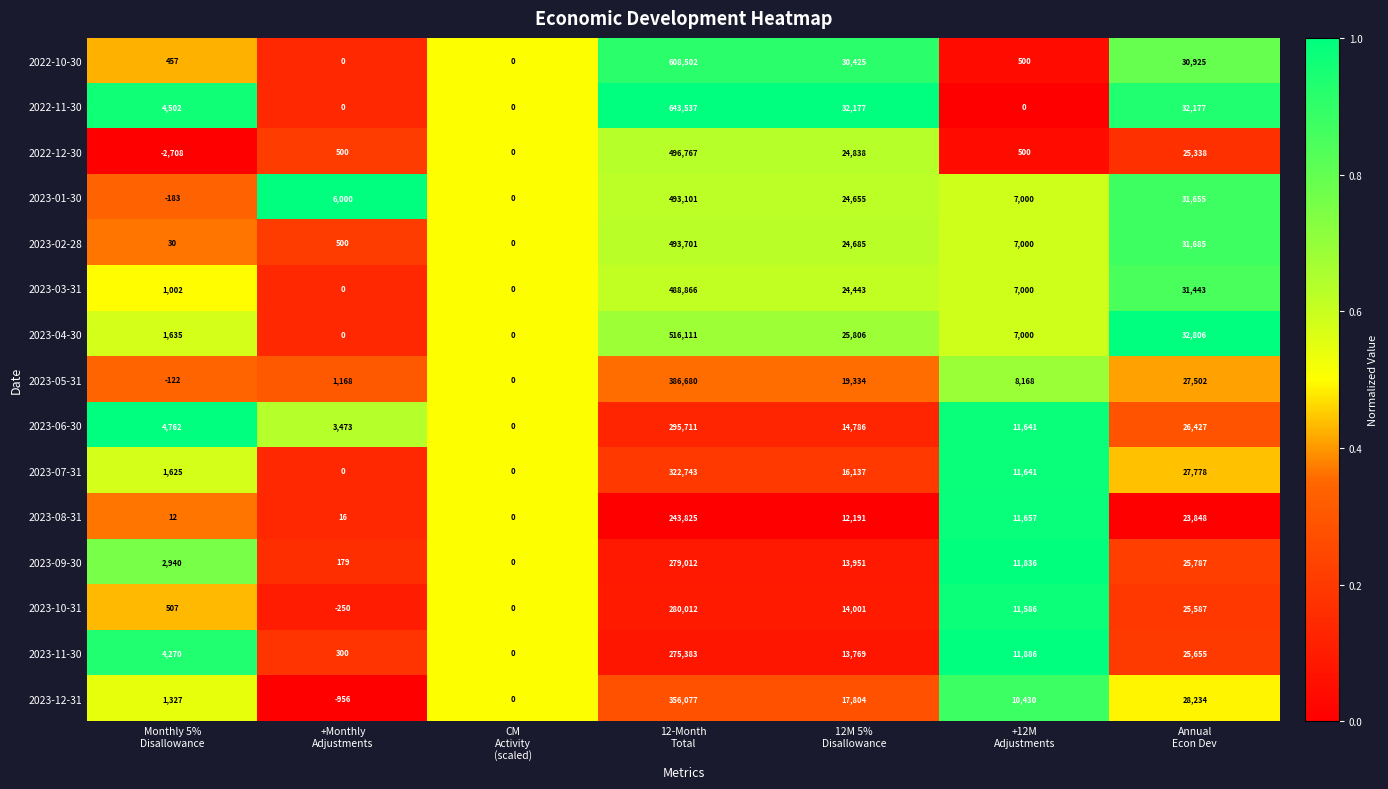

What is the difference between the maximum and minimum values in the 2022-10-30 series?

608502